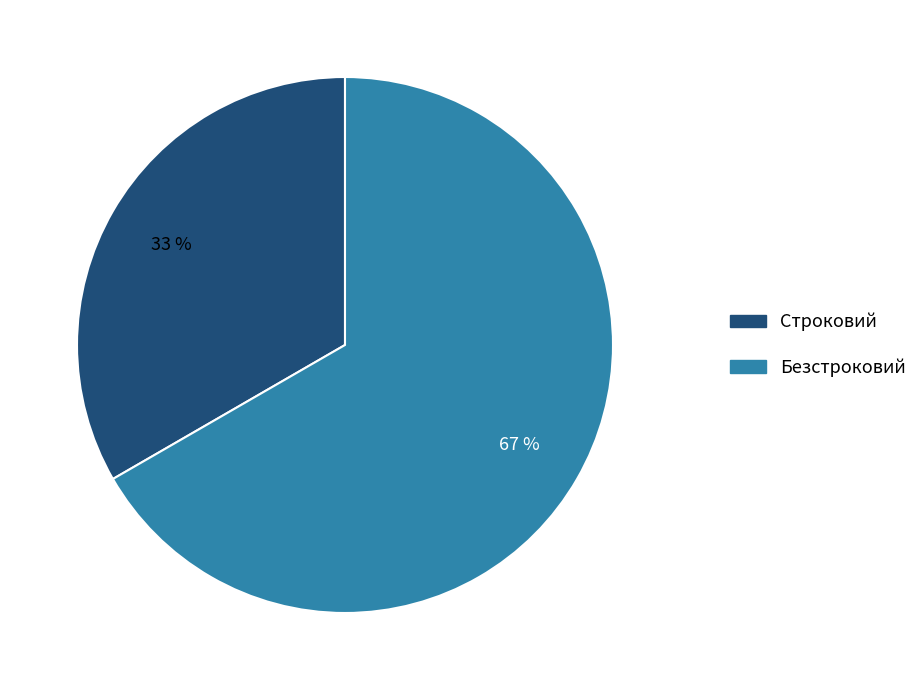

To the nearest percent, what portion does Строковий represent?

33%